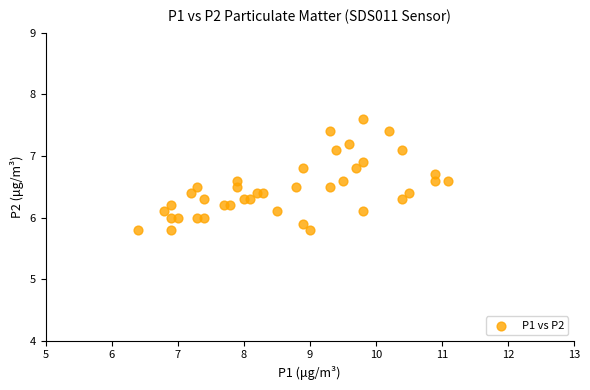

What is the range of X values (max minus min)?

4.7